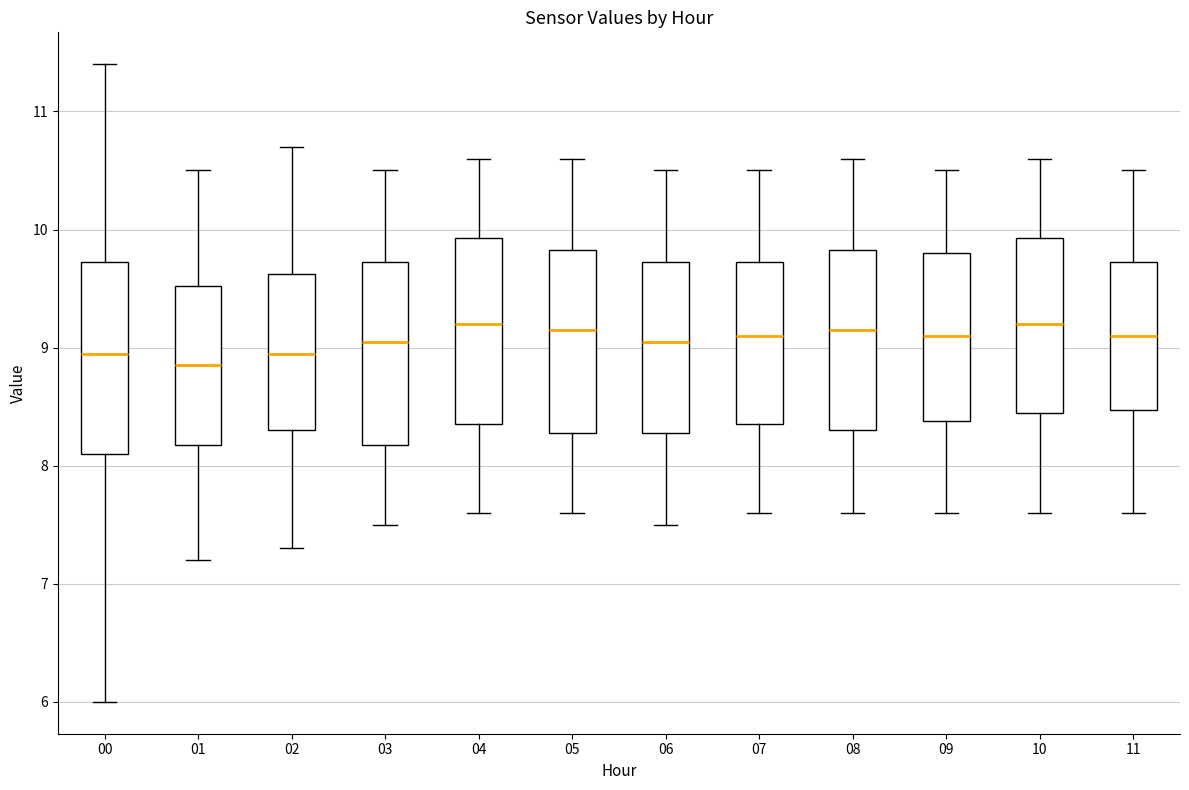

Reading left to right, transcribe this box plot: for each box, give where its median line is, the range the box spans, and where its two whiskers end, as read against the y-axis. The values are not printed on the chart, so give them approximately, as read against the axis.

00: median 9.0, box 8.1 to 9.7, whiskers 6.0 to 11.4
01: median 8.9, box 8.2 to 9.5, whiskers 7.2 to 10.5
02: median 9.0, box 8.3 to 9.6, whiskers 7.3 to 10.7
03: median 9.1, box 8.2 to 9.7, whiskers 7.5 to 10.5
04: median 9.2, box 8.4 to 9.9, whiskers 7.6 to 10.6
05: median 9.2, box 8.3 to 9.8, whiskers 7.6 to 10.6
06: median 9.1, box 8.3 to 9.7, whiskers 7.5 to 10.5
07: median 9.1, box 8.4 to 9.7, whiskers 7.6 to 10.5
08: median 9.2, box 8.3 to 9.8, whiskers 7.6 to 10.6
09: median 9.1, box 8.4 to 9.8, whiskers 7.6 to 10.5
10: median 9.2, box 8.5 to 9.9, whiskers 7.6 to 10.6
11: median 9.1, box 8.5 to 9.7, whiskers 7.6 to 10.5